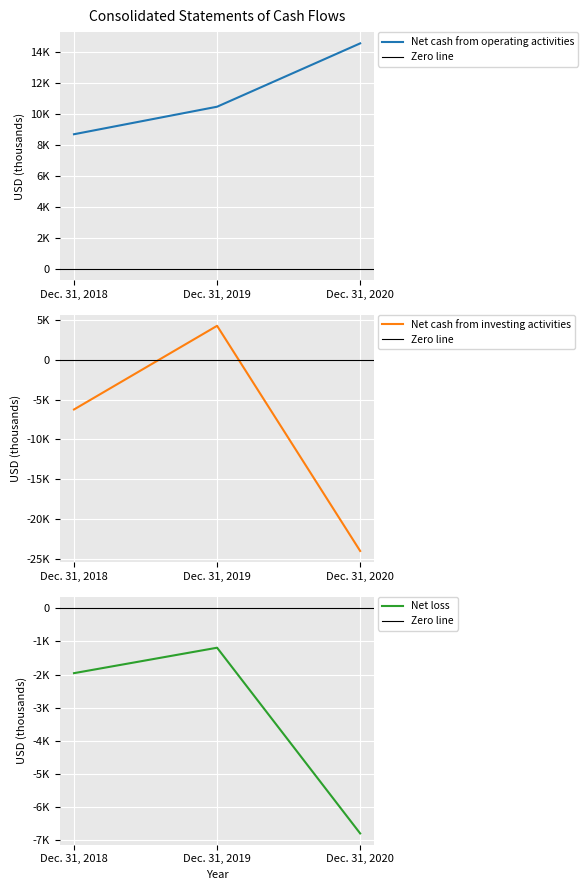

What is the total value across all series at Dec. 31, 2018?

499